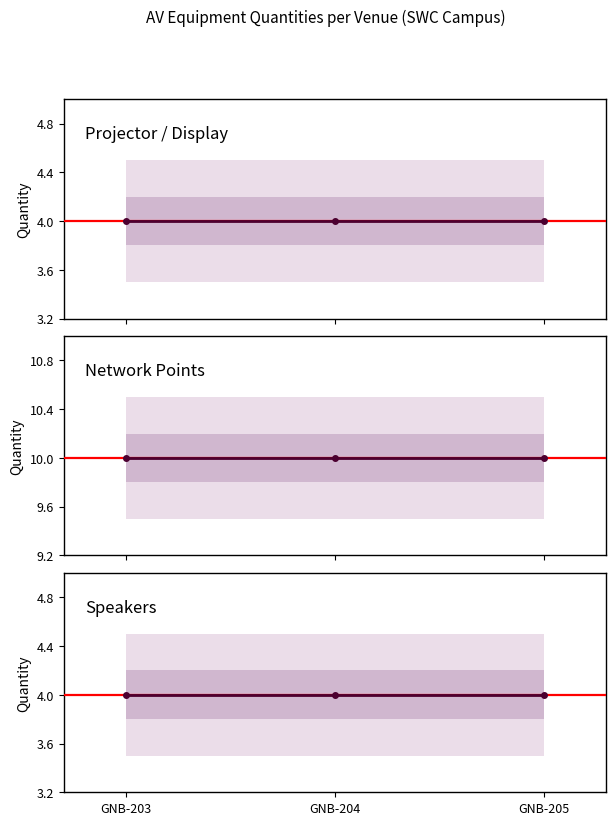

Which series has the largest total across all categories?

Network Points